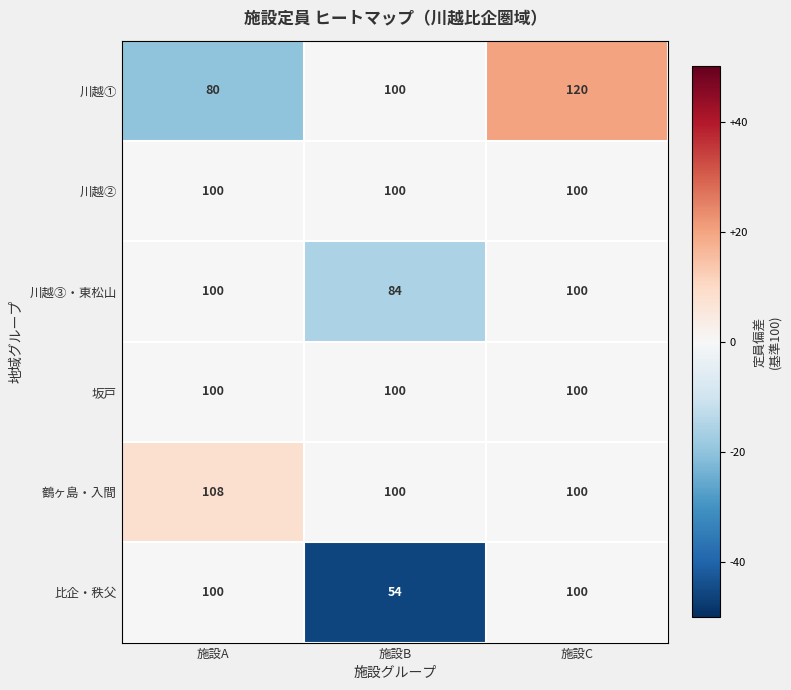

How many data points does each series have?

3